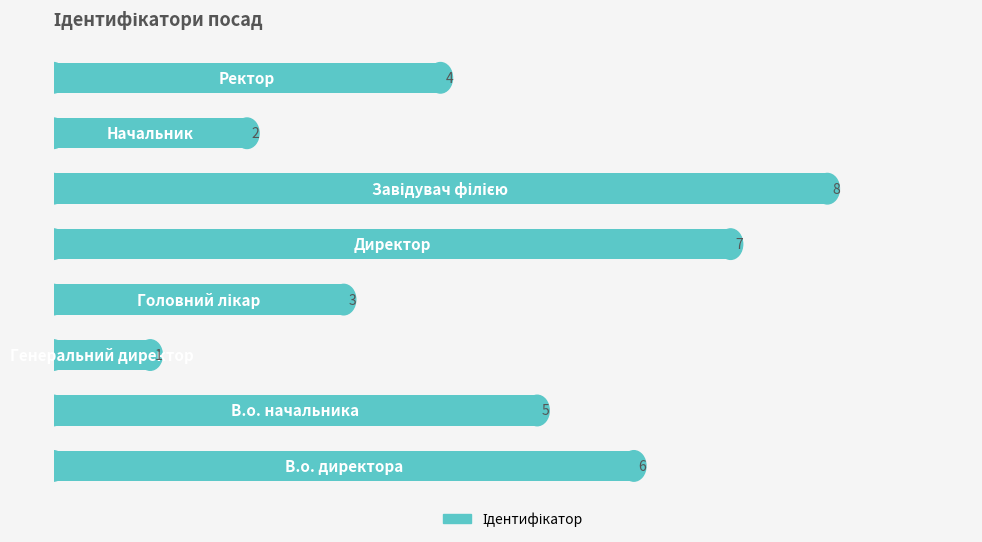

How many values are below 5?

4